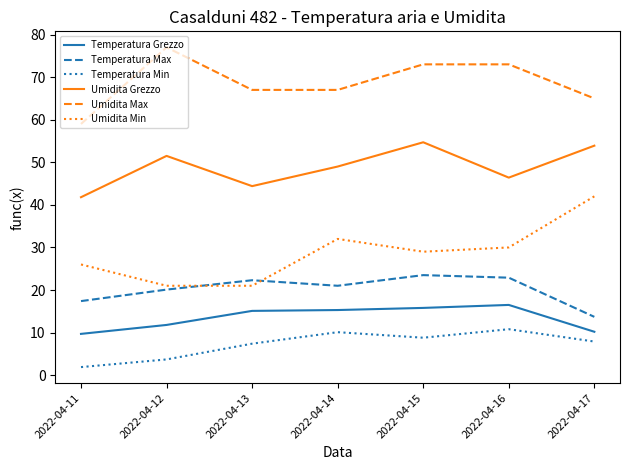

Which series changed the most between 2022-04-11 and 2022-04-14?

Temperatura Min